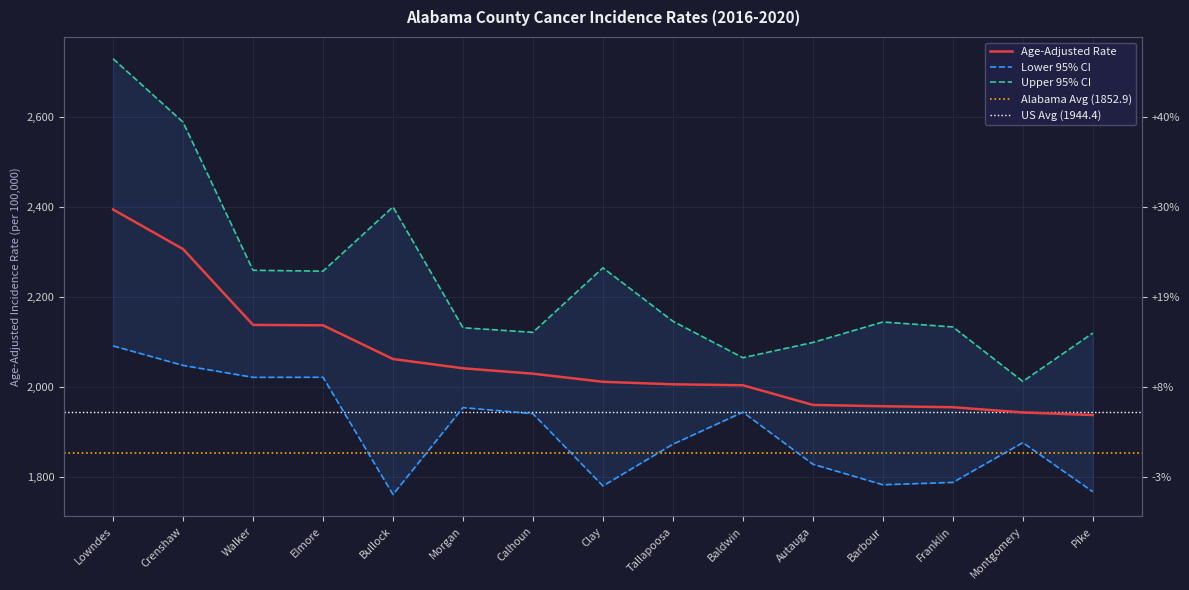

What value does the Age-Adjusted Rate series have at Bullock?

2062.5